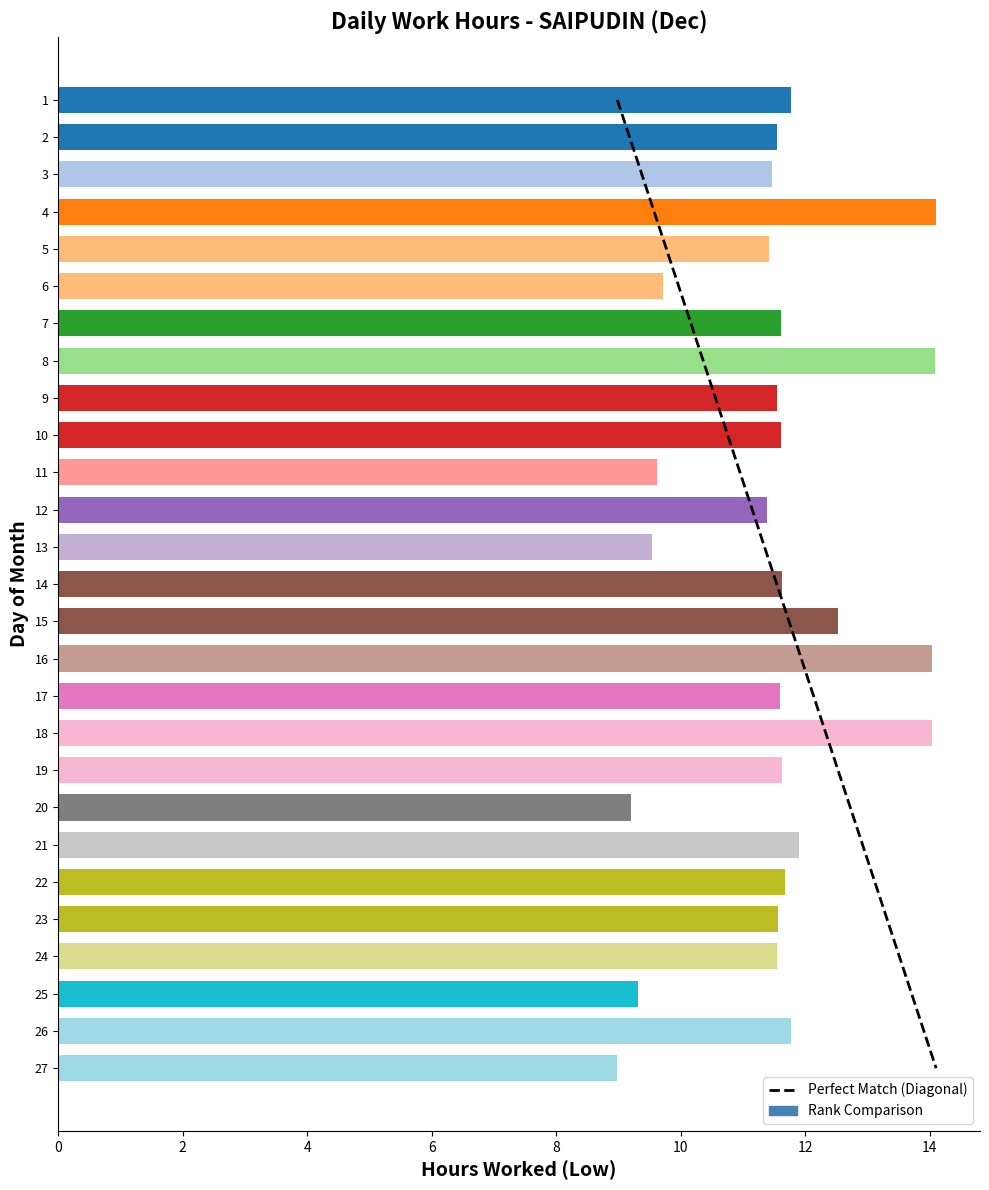

What is the difference between the maximum and minimum values?

5.1